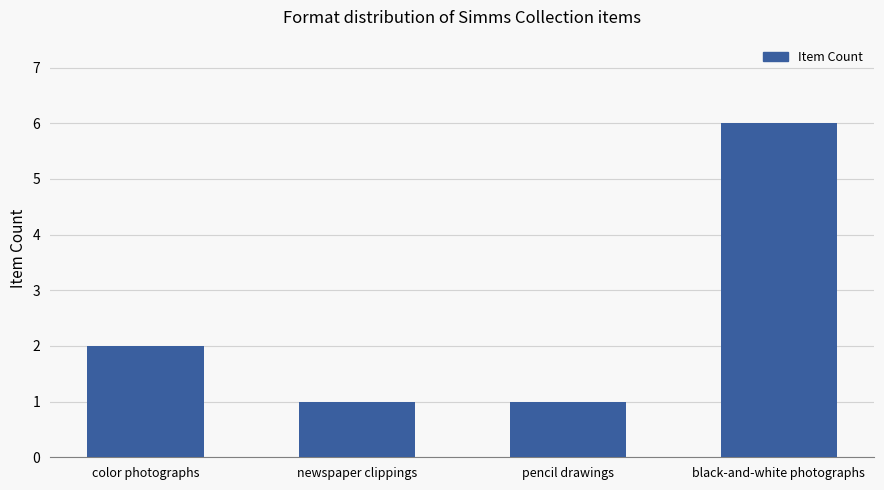

What is the sum of the values at color photographs and newspaper clippings?

3